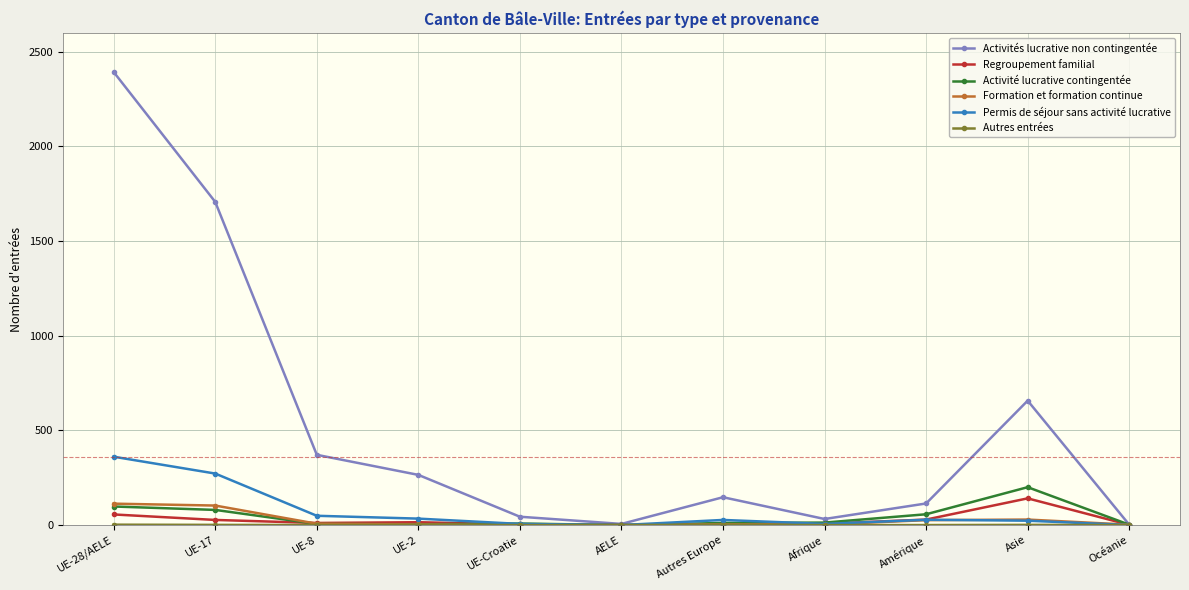

At which category is the sum across all series the highest?

UE-28/AELE